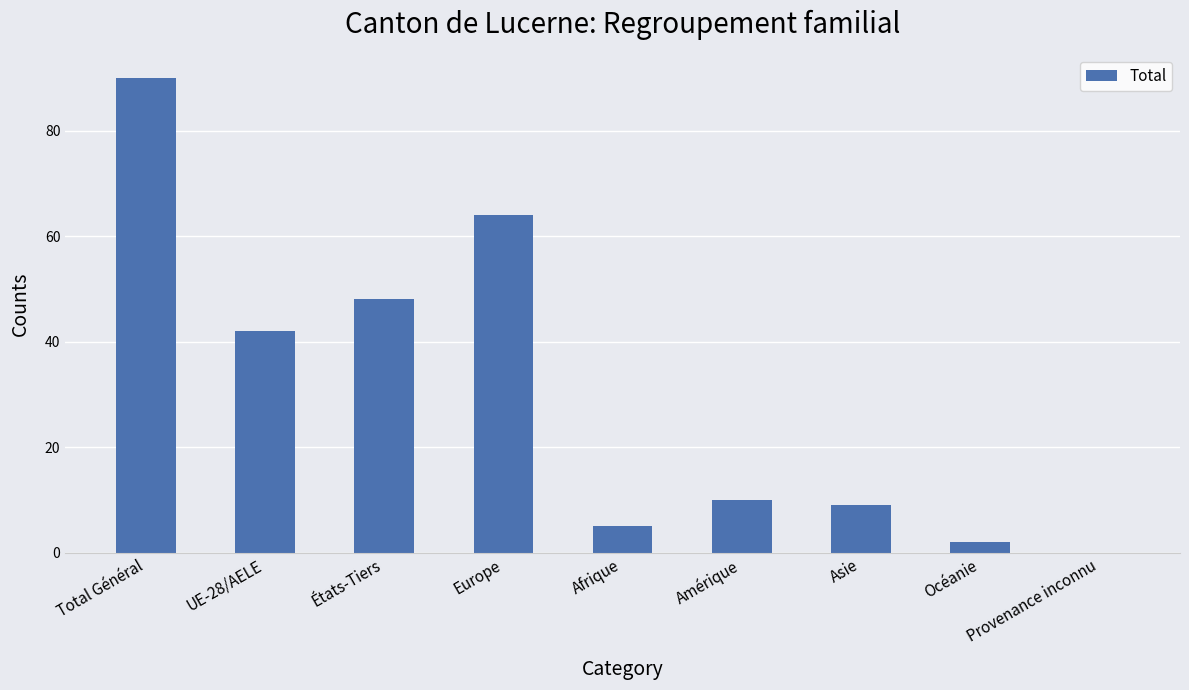

What value does the data have at Océanie?

2